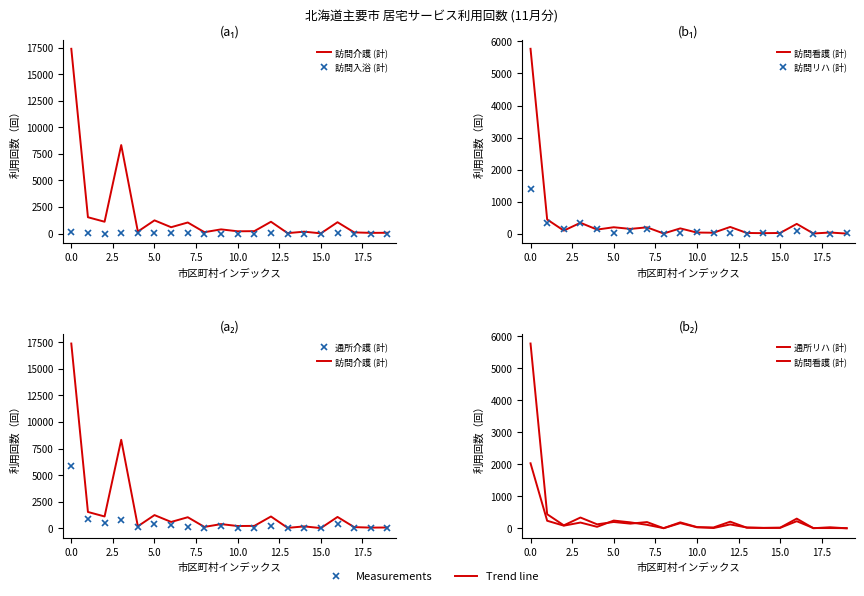

What position from the left is 16?

17